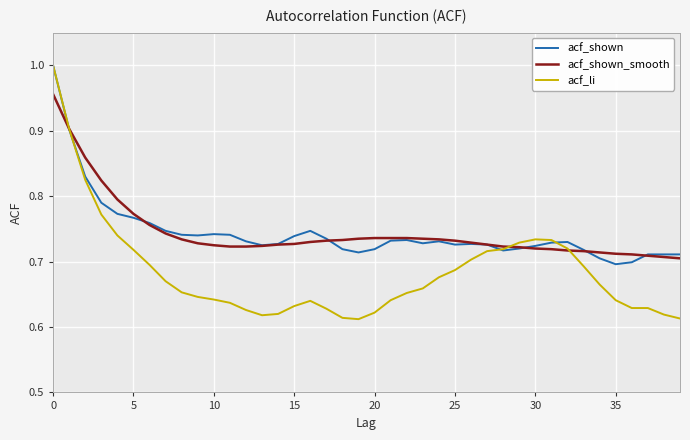

Which series has the widest spread of values?

acf_li